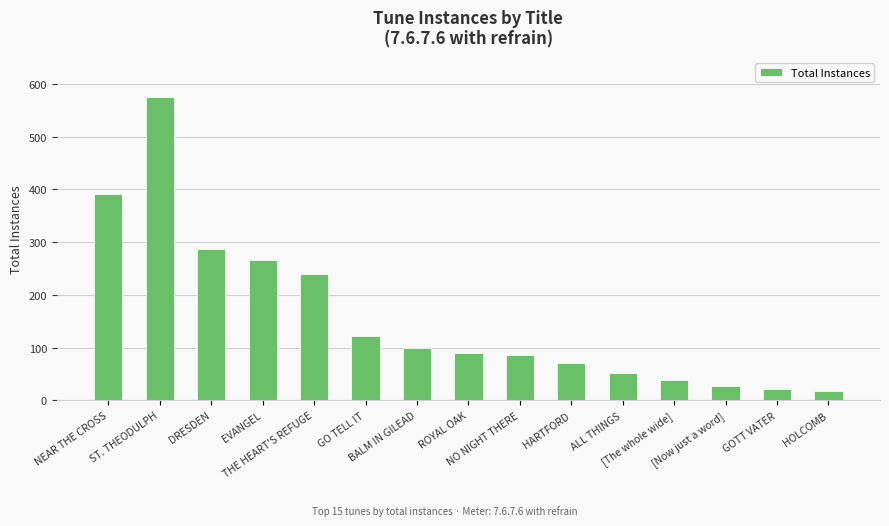

How many bars are there in total?

15